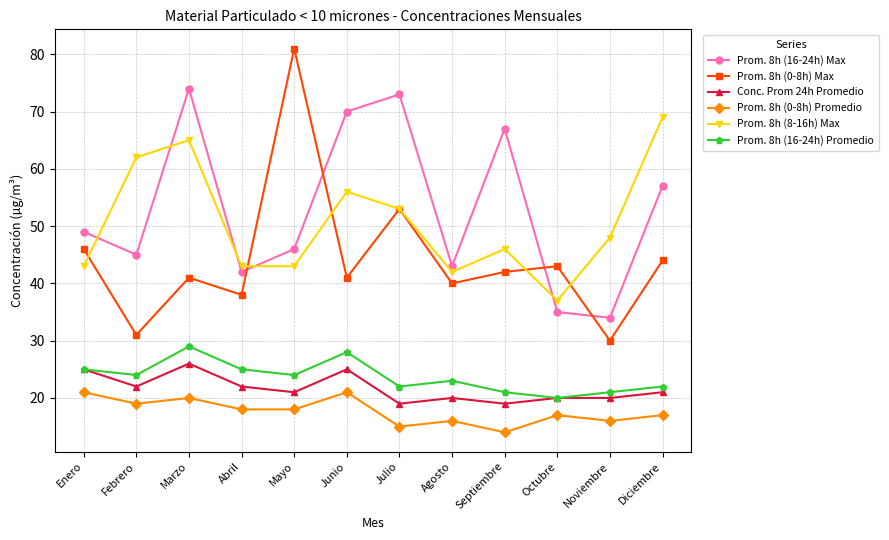

True or false: Prom. 8h (16-24h) Max has a value of 15 at Octubre.

False